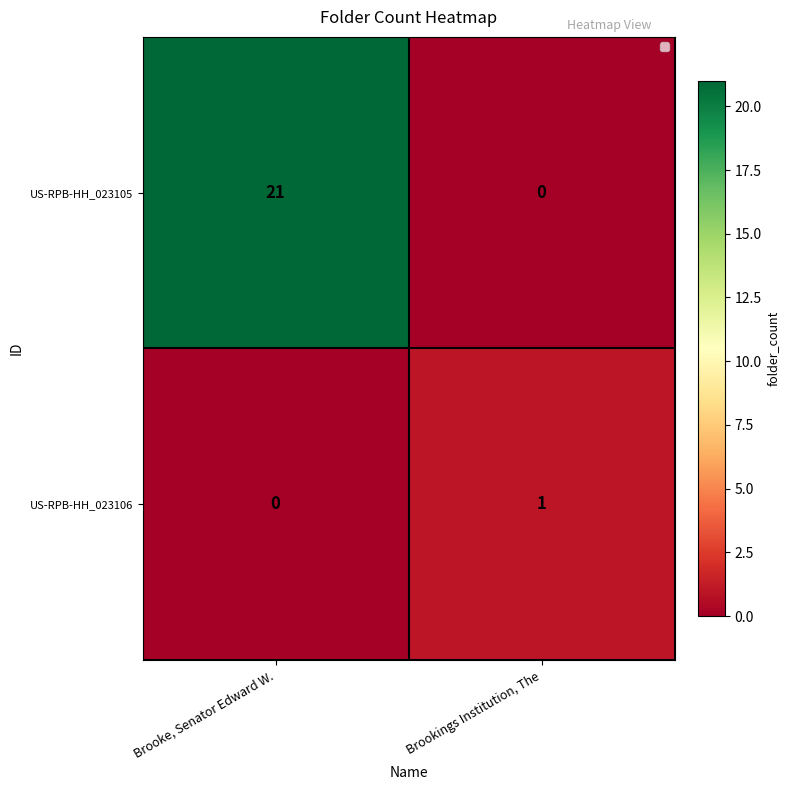

Reading left to right, transcribe all the data shown in this chart.

US-RPB-HH_023105: Brooke, Senator Edward W.=21	Brookings Institution, The=0
US-RPB-HH_023106: Brooke, Senator Edward W.=0	Brookings Institution, The=1